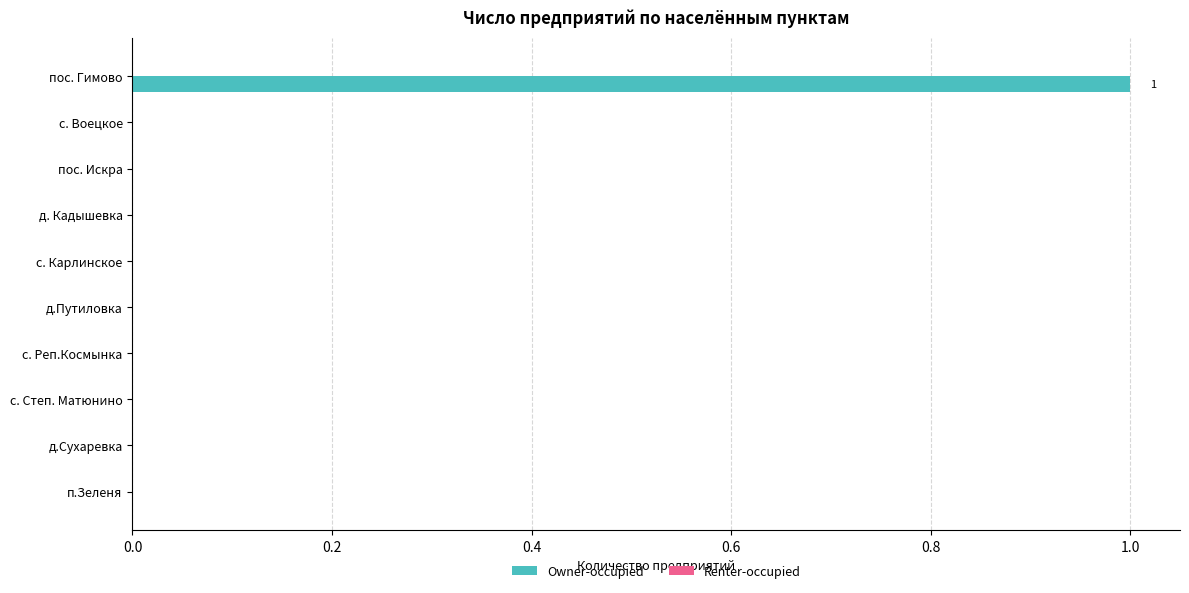

Is it true that the value at п.Зеленя is 0?

True